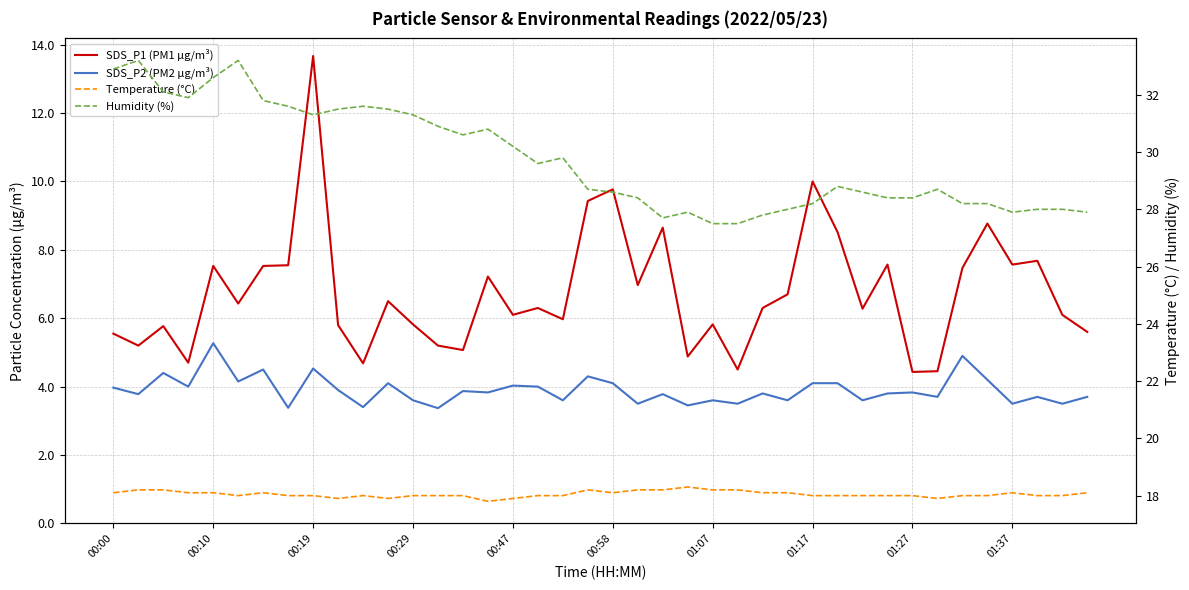

How many values in the Humidity (%) series exceed 28?

30